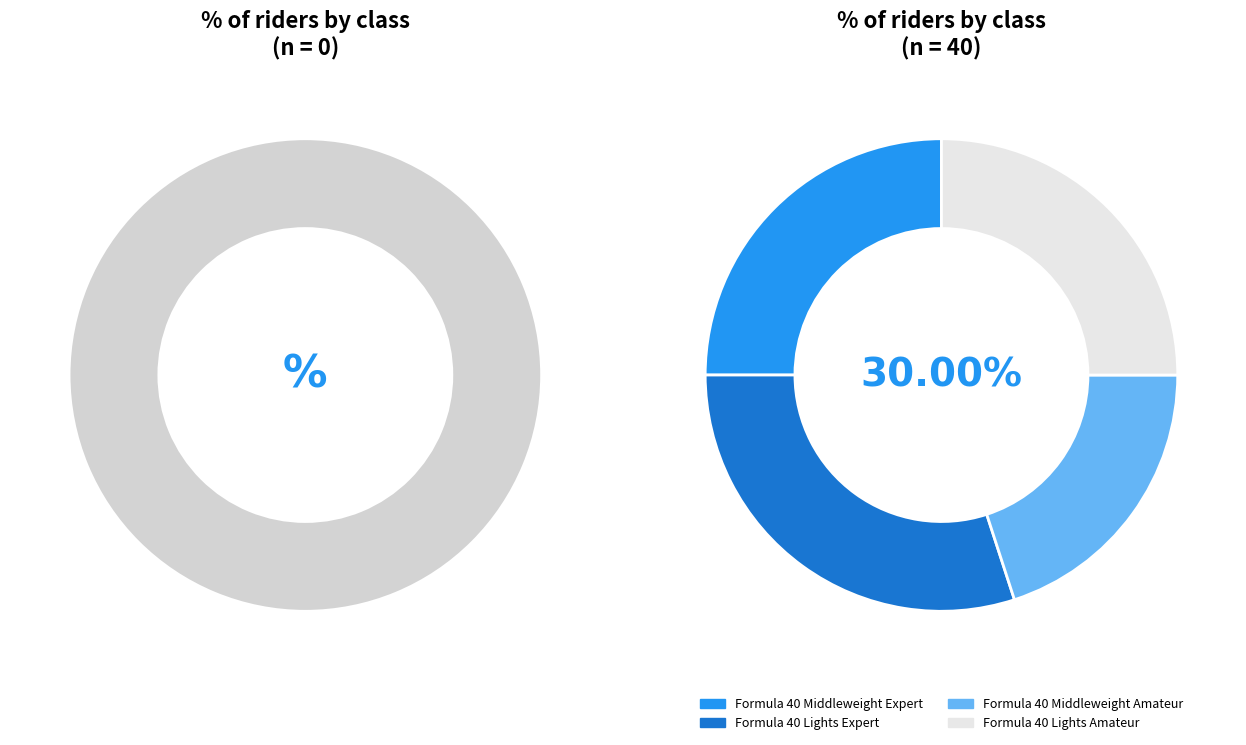

Which category has the smallest portion of the pie?

Formula 40 Middleweight Amateur